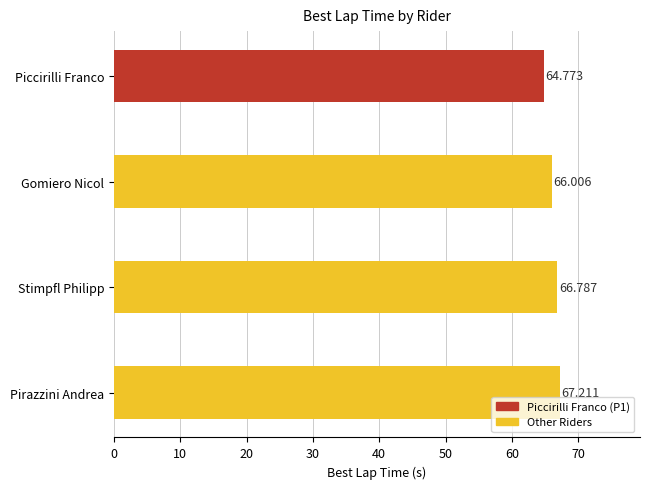

Which has a higher value, Pirazzini Andrea or Gomiero Nicol?

Pirazzini Andrea